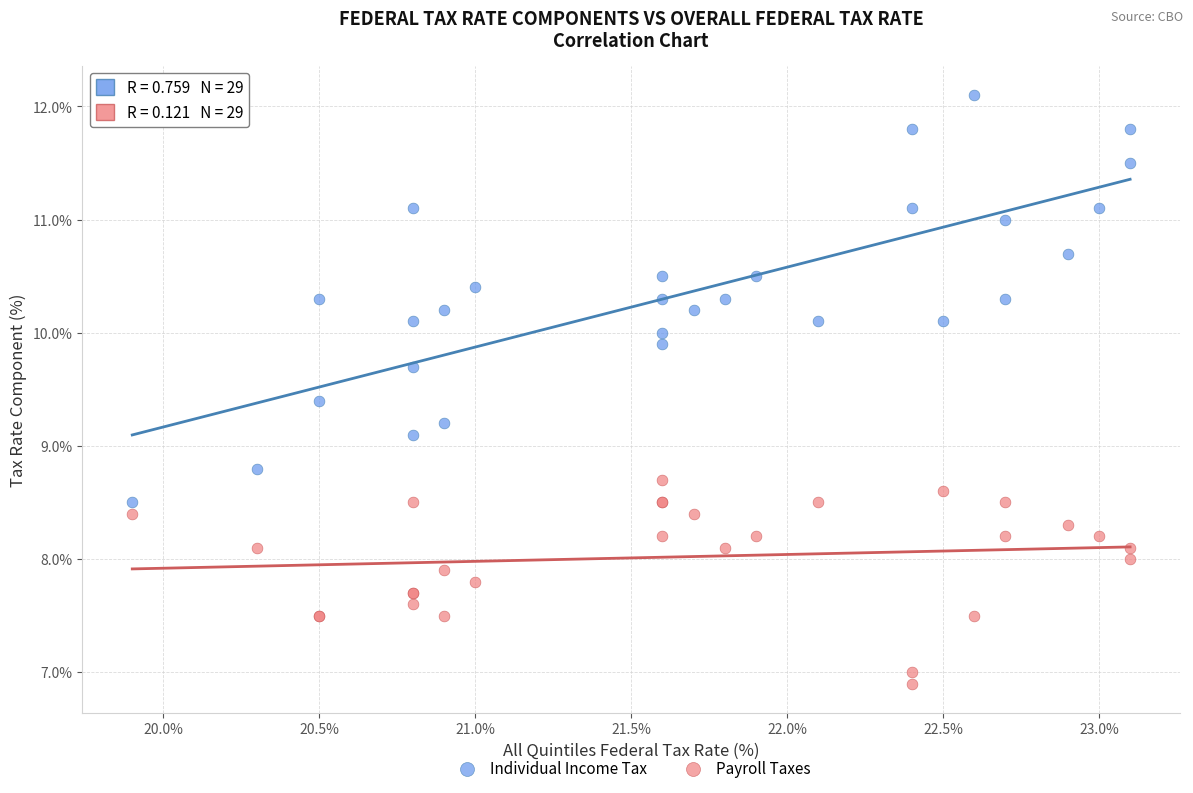

Which series has the widest spread of Y values?

Individual Income Tax